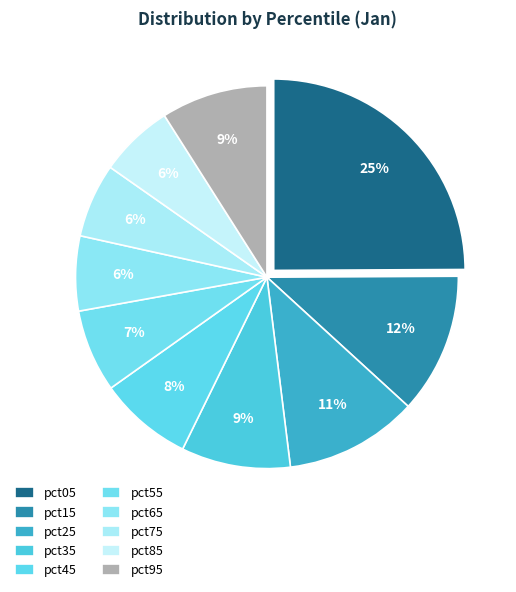

What percentage is the pct55 slice, to the nearest percent?

7%